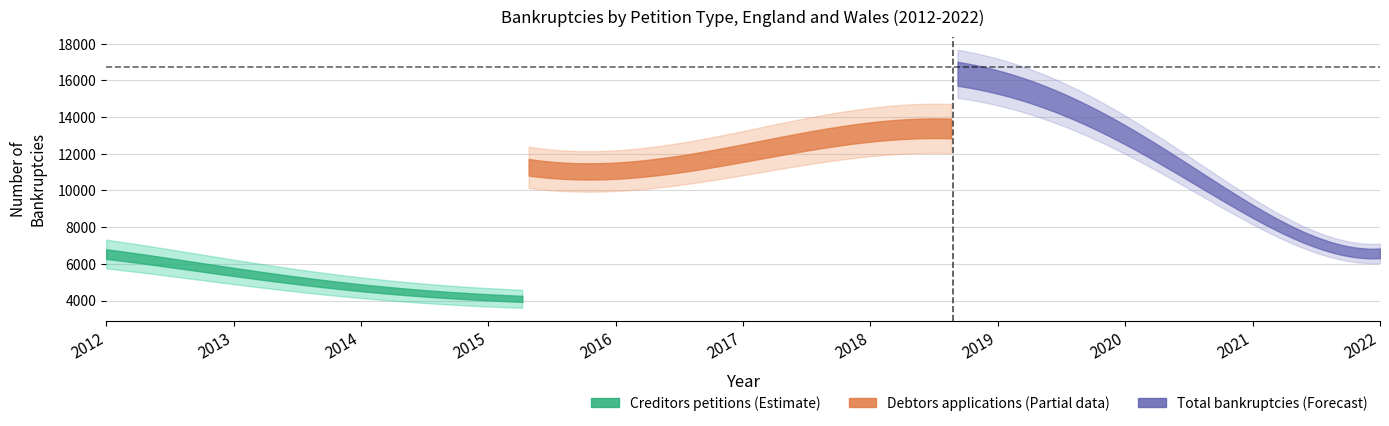

Which has a higher value, 2012 or 2021?

2012